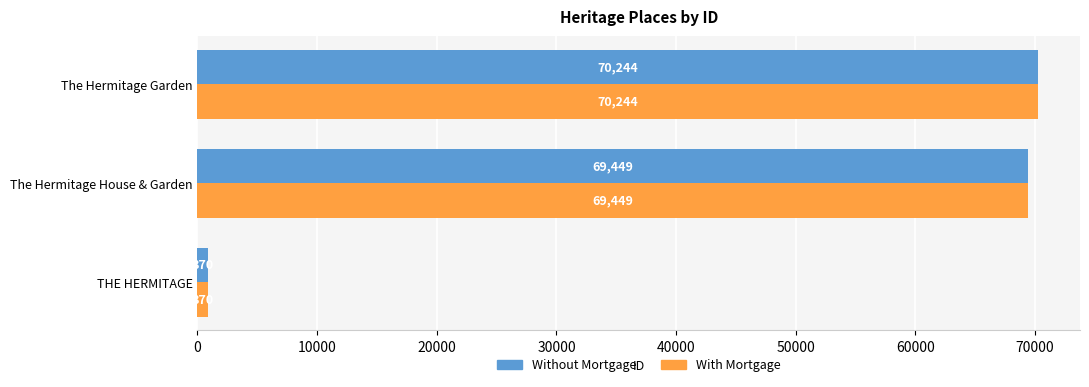

What is the difference between the second highest and minimum values in the Without Mortgage series?

68579